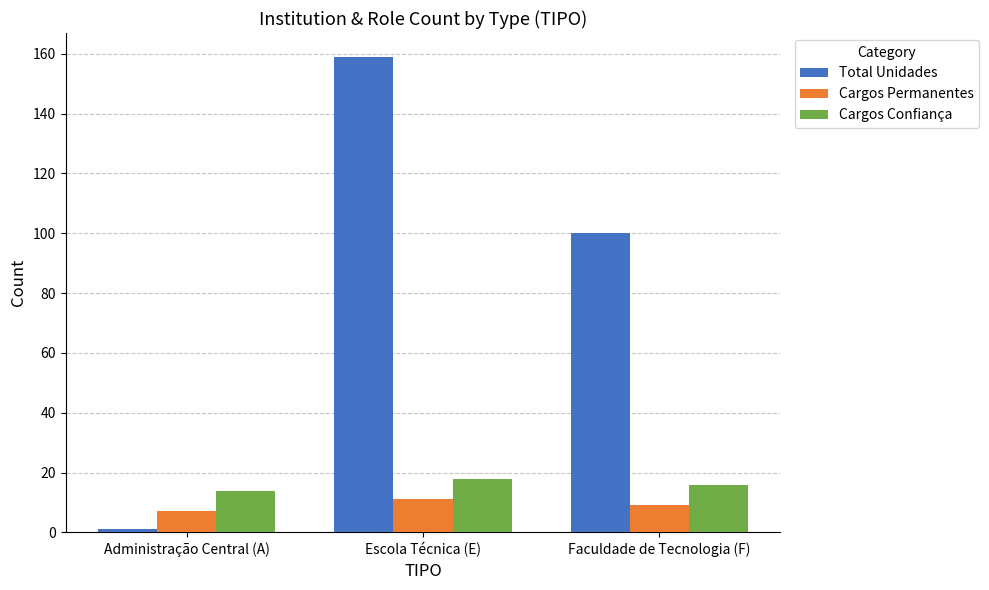

At Escola Técnica (E), list the series in order from smallest to largest.

Cargos Permanentes, Cargos Confiança, Total Unidades